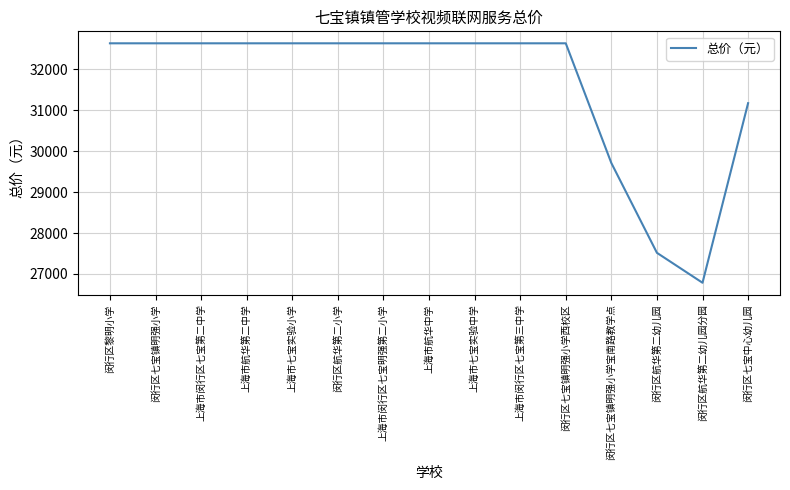

What is the minimum value shown in the chart?

26784